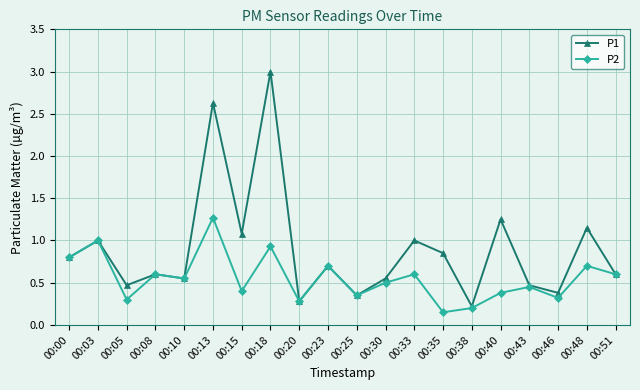

How many interior local valleys does the P2 series have?

7